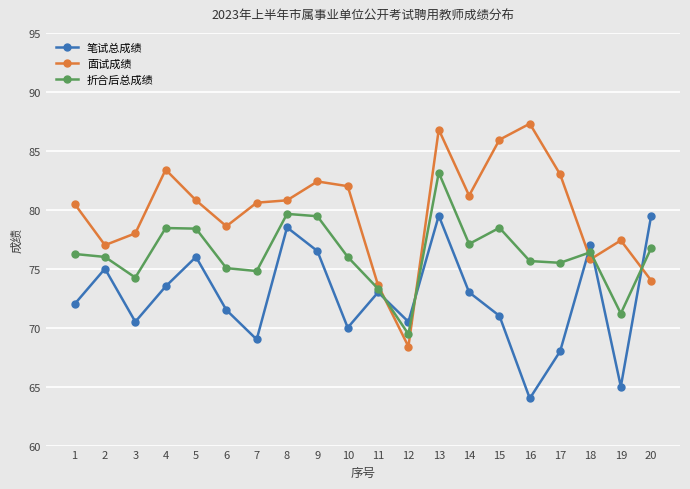

The value of 笔试总成绩 at 7 is 16.4. True or false?

False